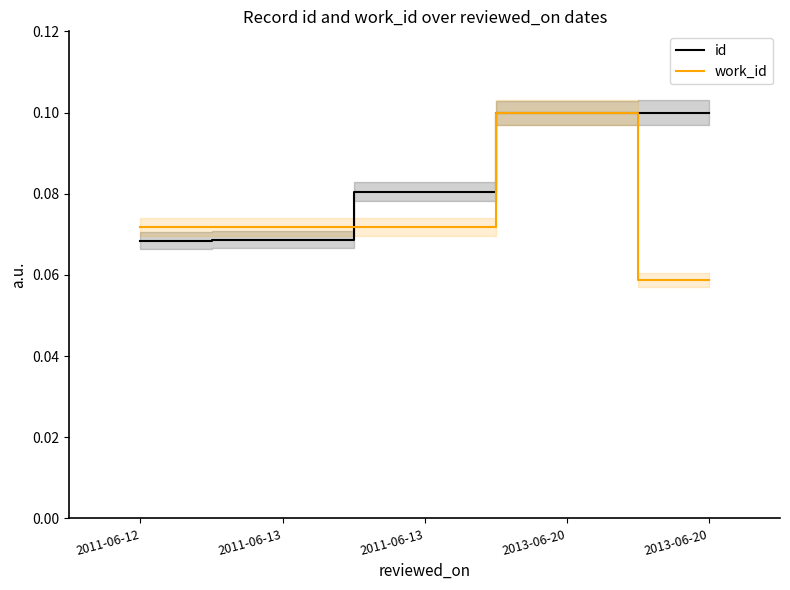

Reading left to right, transcribe all the data shown in this chart.

id: 0.1	0.1	0.1	0.1	0.1
work_id: 0.1	0.1	0.1	0.1	0.1